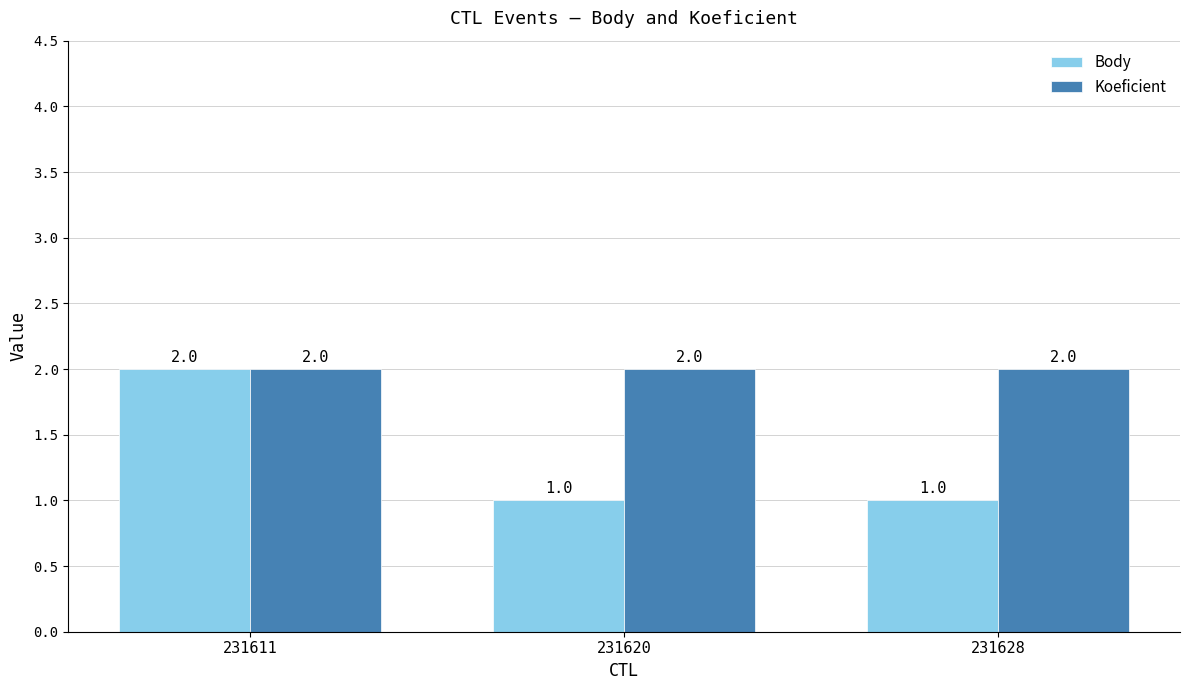

List the series in order of their overall mean, highest first.

Koeficient, Body